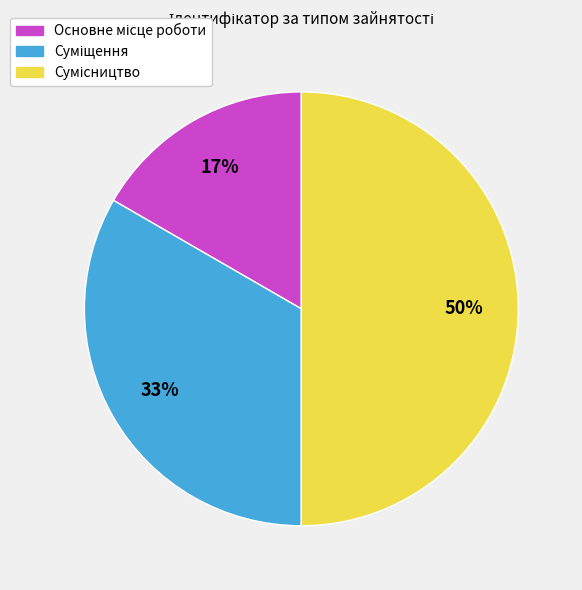

To the nearest percent, what is the average slice percentage?

33%